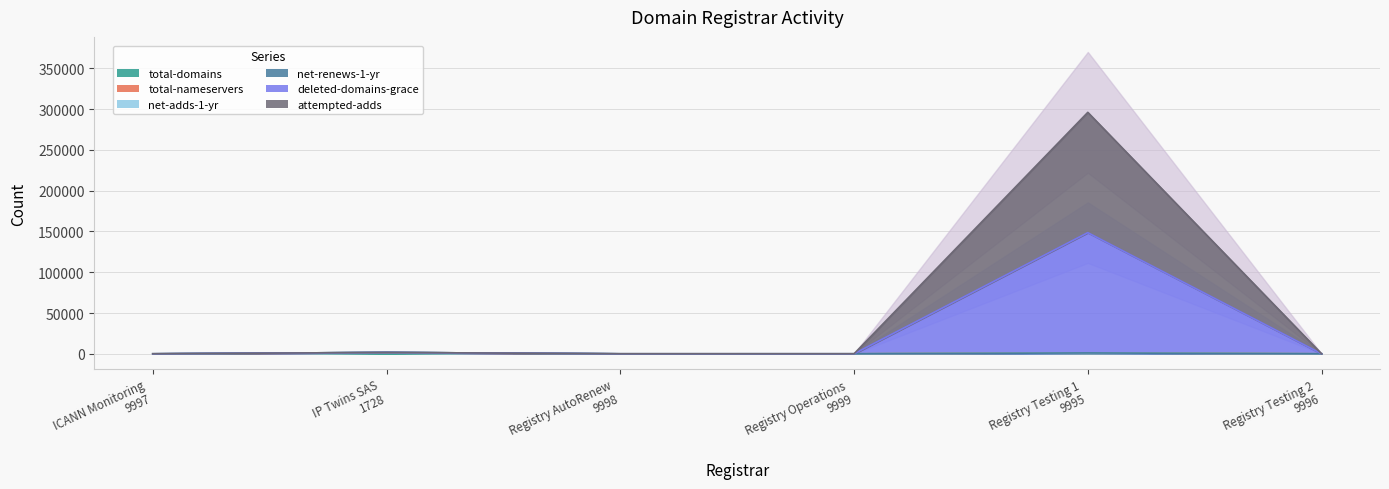

Which series has the largest total across all categories?

net-adds-1-yr